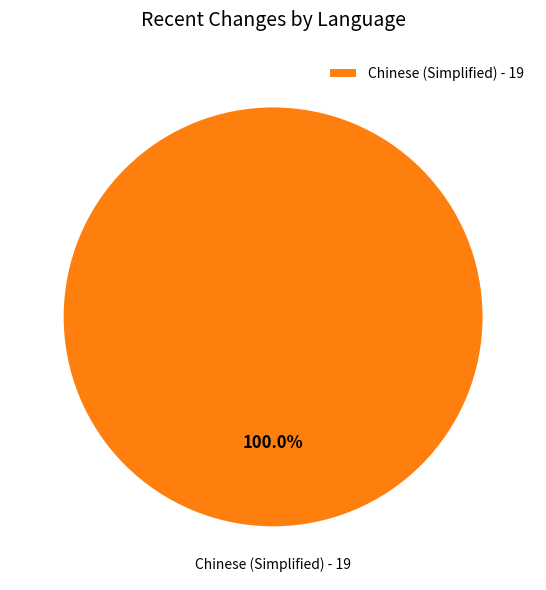

Rank the categories by value from lowest to highest.

Chinese (Simplified) - 19